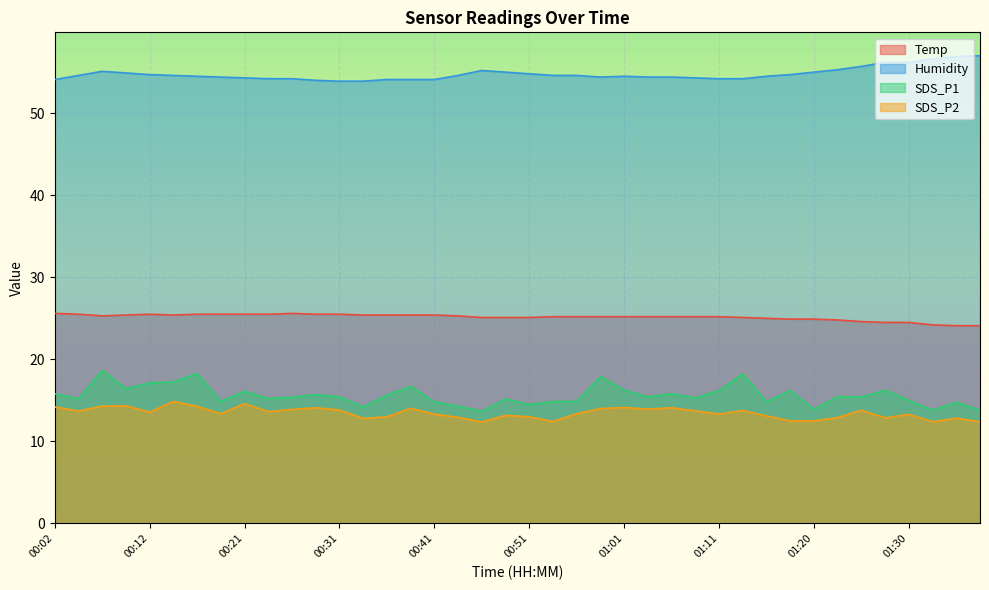

Which label corresponds to the smallest value in the chart?

00:46